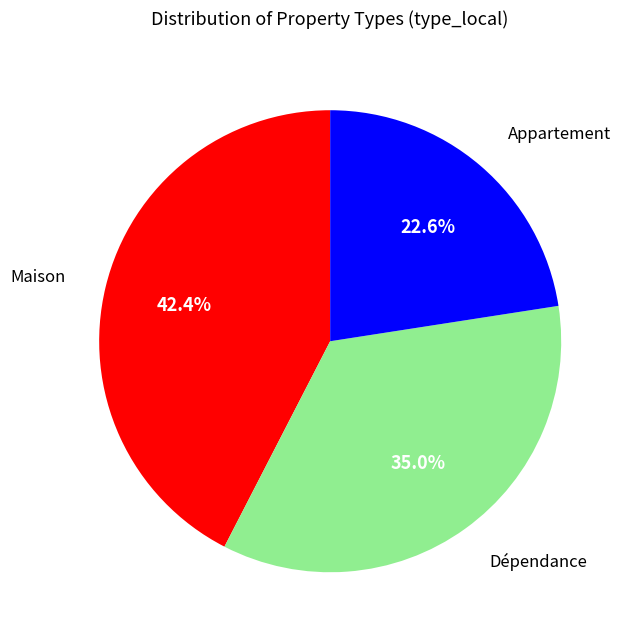

Is there a majority slice in this chart?

No